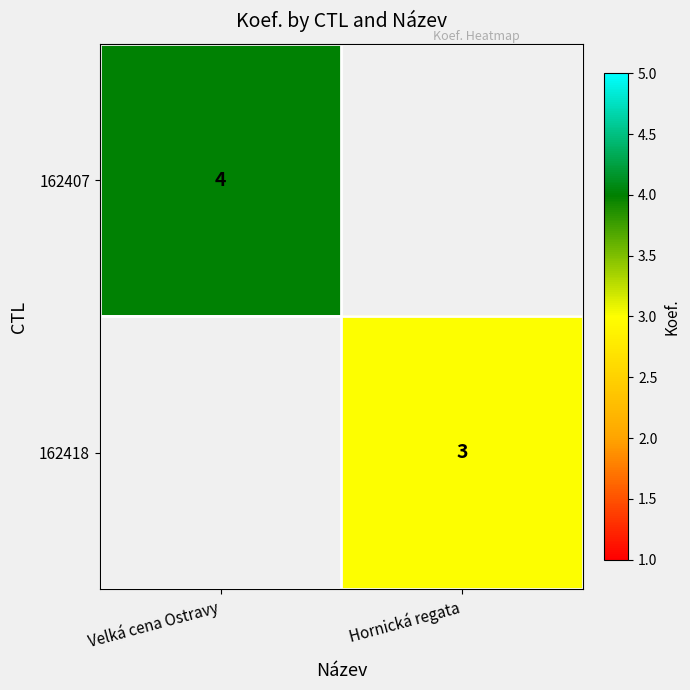

What is the minimum value shown in the chart?

3.0